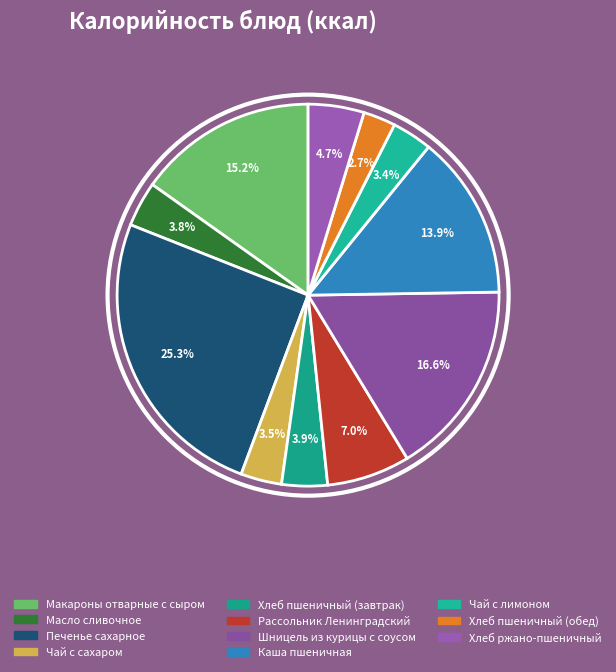

To the nearest percent, what is the difference between the Печенье сахарное and Хлеб пшеничный (завтрак) slice percentages?

21%